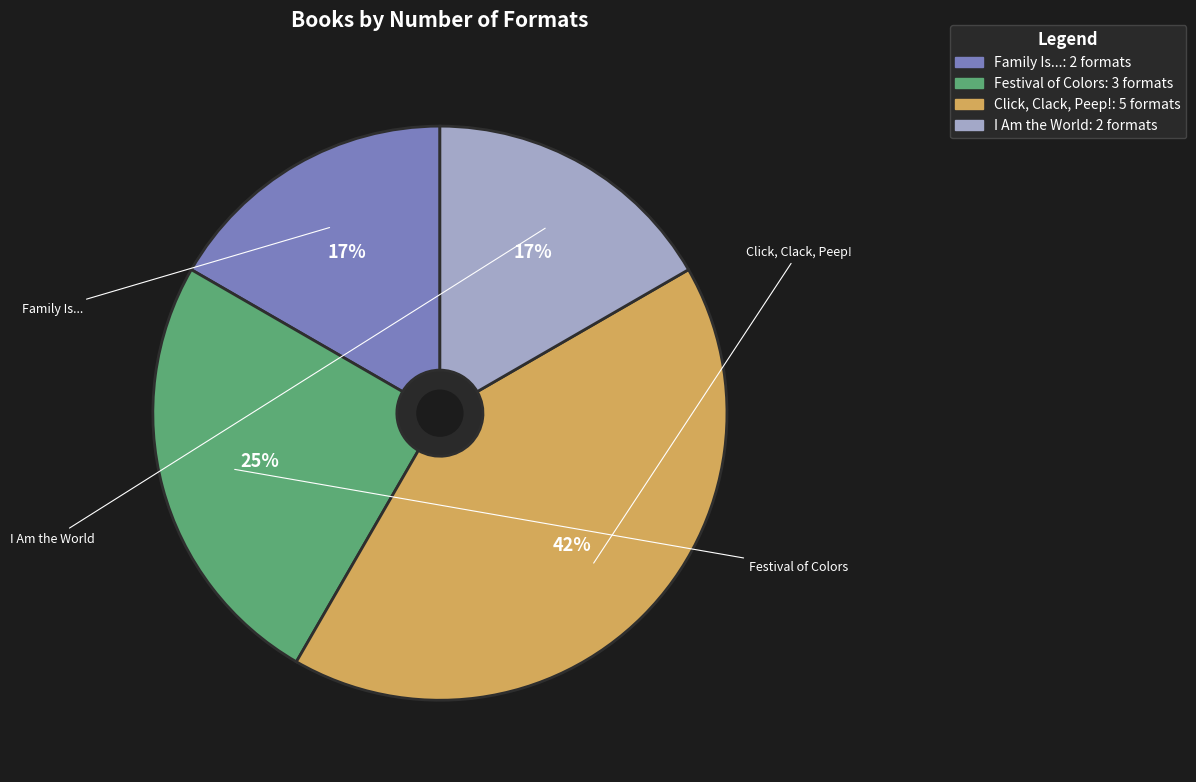

What is the largest slice in the pie chart?

Click, Clack, Peep!